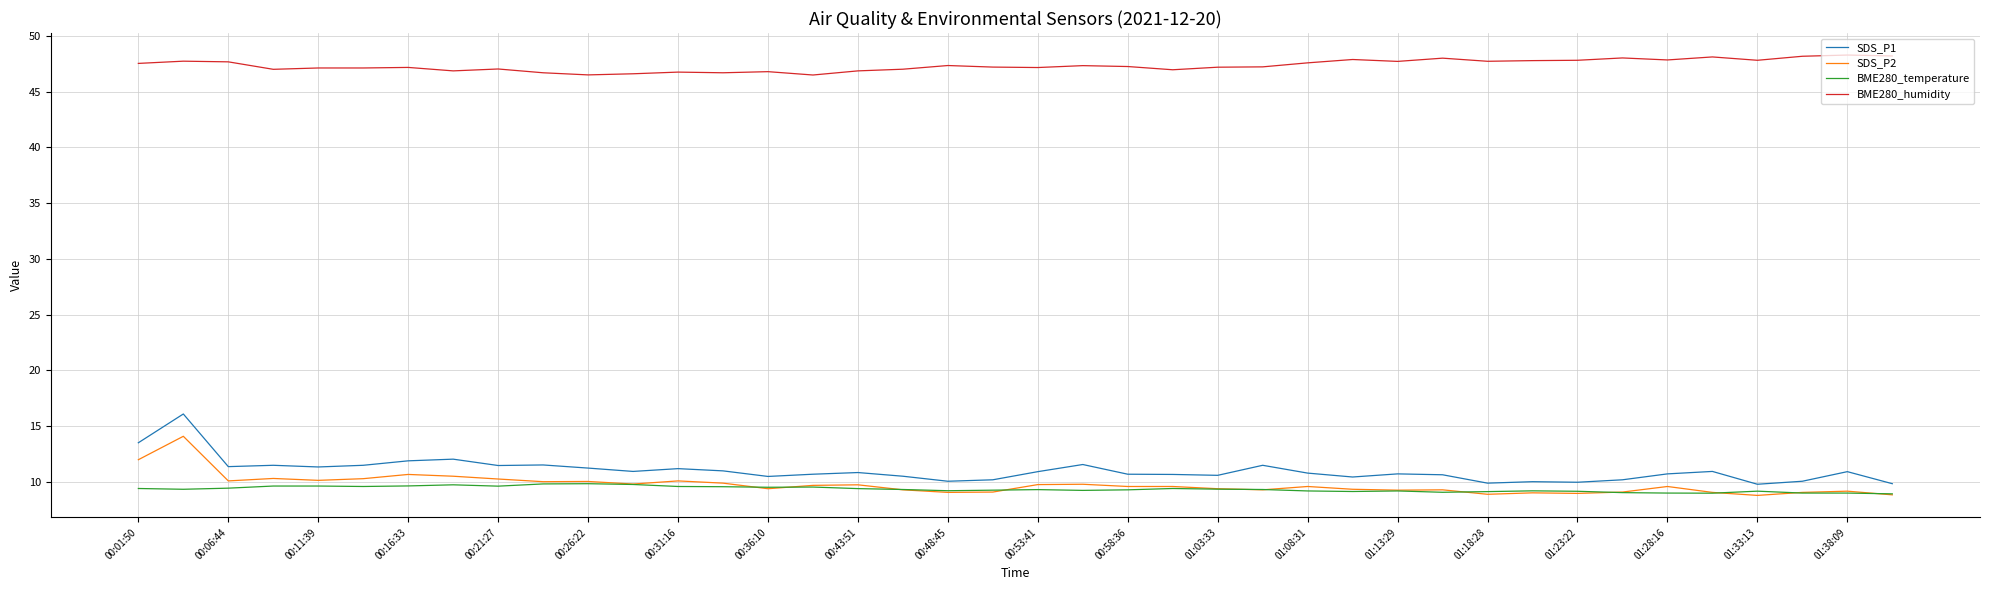

Count the number of categories in the chart.

40